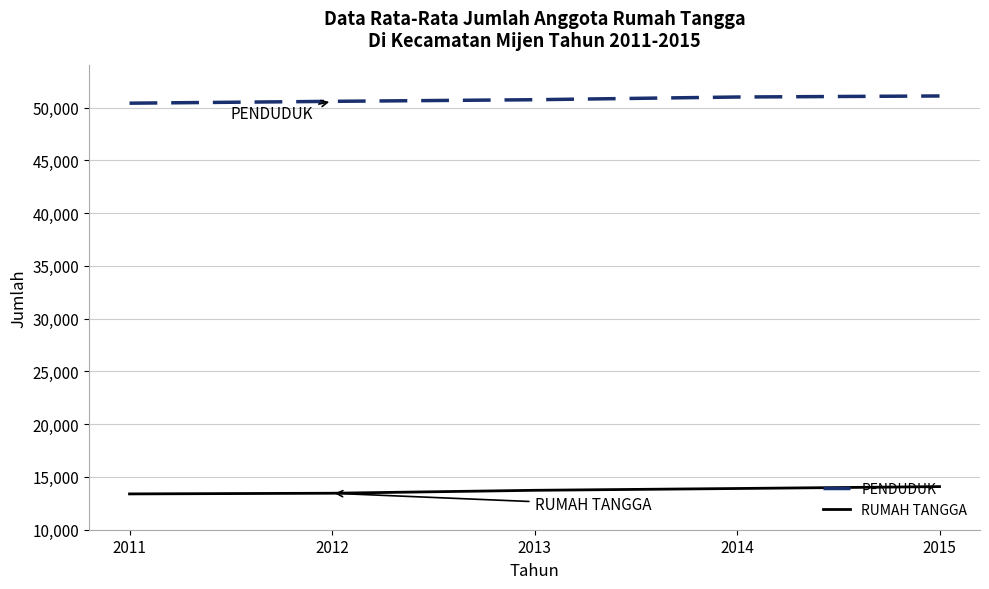

How many lines are shown in the chart?

2